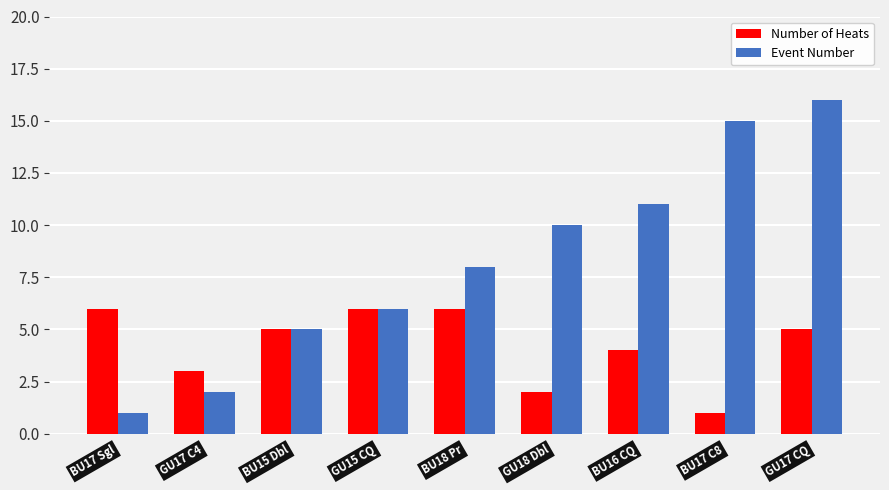

Reading left to right, what are all the values shown in this chart?

Number of Heats: 6	3	5	6	6	2	4	1	5
Event Number: 1	2	5	6	8	10	11	15	16